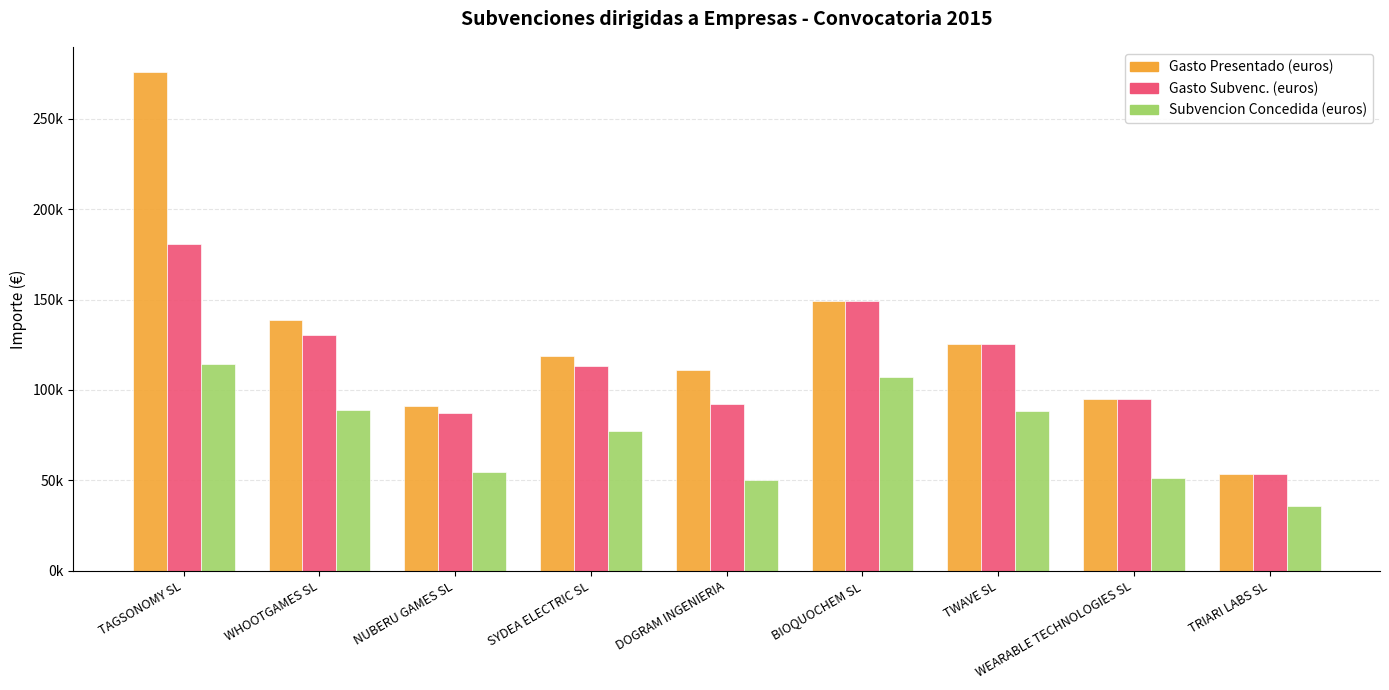

Reading left to right, transcribe all the data shown in this chart.

Gasto Presentado (euros): TAGSONOMY SL=275895.1	WHOOTGAMES SL=138611.0	NUBERU GAMES SL=91329.3	SYDEA ELECTRIC SL=119059.0	DOGRAM INGENIERIA=111158.5	BIOQUOCHEM SL=149234.8	TWAVE SL=125563.6	WEARABLE TECHNOLOGIES SL=95163.3	TRIARI LABS SL=53289.5
Gasto Subvenc. (euros): TAGSONOMY SL=180758.1	WHOOTGAMES SL=130381.0	NUBERU GAMES SL=87479.9	SYDEA ELECTRIC SL=113359.0	DOGRAM INGENIERIA=92171.0	BIOQUOCHEM SL=149234.8	TWAVE SL=125563.6	WEARABLE TECHNOLOGIES SL=95163.3	TRIARI LABS SL=53289.5
Subvencion Concedida (euros): TAGSONOMY SL=114239.1	WHOOTGAMES SL=88659.1	NUBERU GAMES SL=54587.4	SYDEA ELECTRIC SL=77084.1	DOGRAM INGENIERIA=50141.0	BIOQUOCHEM SL=107449.1	TWAVE SL=88396.8	WEARABLE TECHNOLOGIES SL=51007.5	TRIARI LABS SL=35810.5